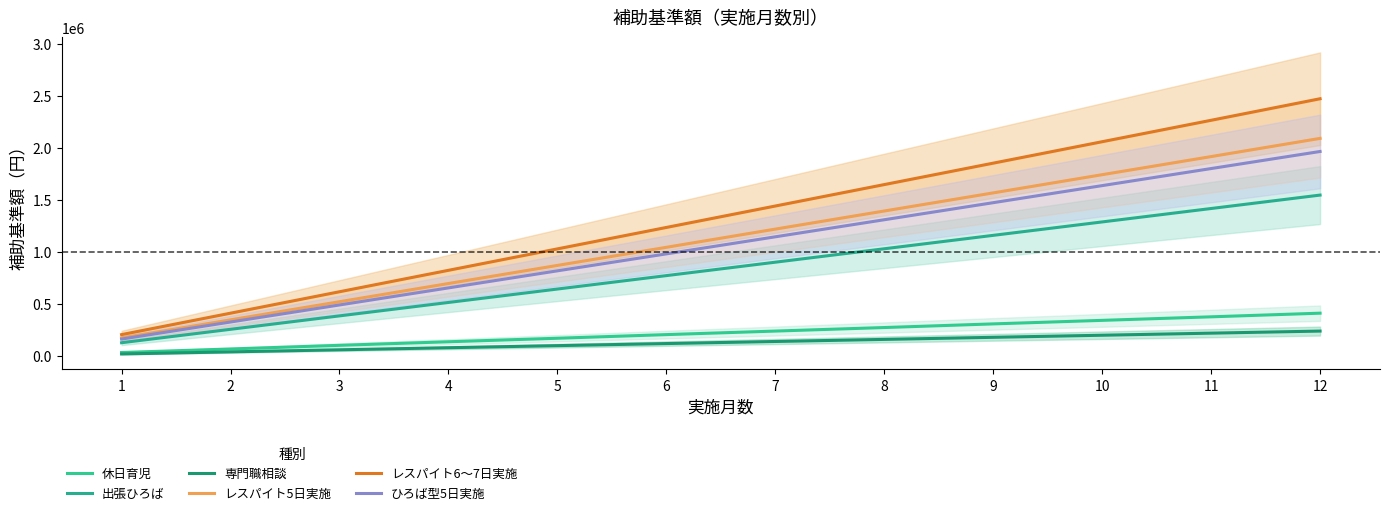

Reading left to right, list all the values displayed in this chart.

休日育児: 34000	68000	103000	137300	171000	206000	240000	274000	309000	343000	377000	412000
出張ひろば: 128000	257000	386000	515000	644000	773000	902000	1031000	1160000	1289000	1418000	1547000
専門職相談: 20000	40000	60000	80000	100000	120000	140000	160000	180000	200000	220000	240000
レスパイト5日実施: 174000	348000	522000	697000	871000	1045000	1220000	1394000	1568000	1743000	1917000	2092000
レスパイト6～7日実施: 206000	412000	618000	824000	1030000	1236000	1442000	1648000	1854000	2060000	2266000	2473000
ひろば型5日実施: 163000	327000	491000	655000	819000	982000	1146000	1310000	1474000	1638000	1802000	1966000